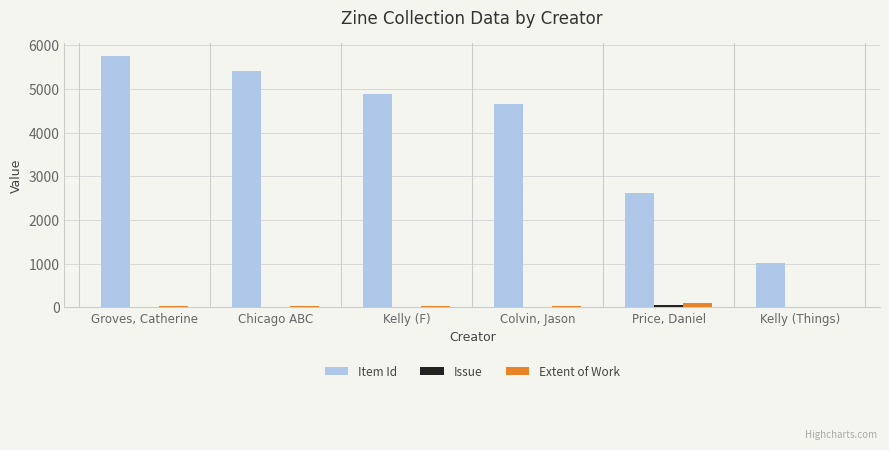

What is the difference between the Extent of Work values at Price, Daniel and Kelly (Things)?

88